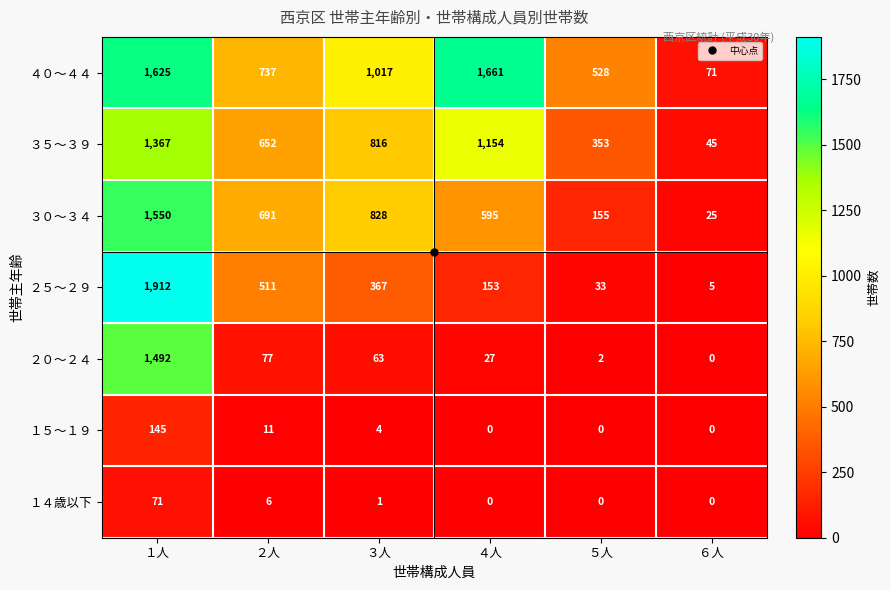

True or false: １４歳以下 has a value of 2 at ３人.

False